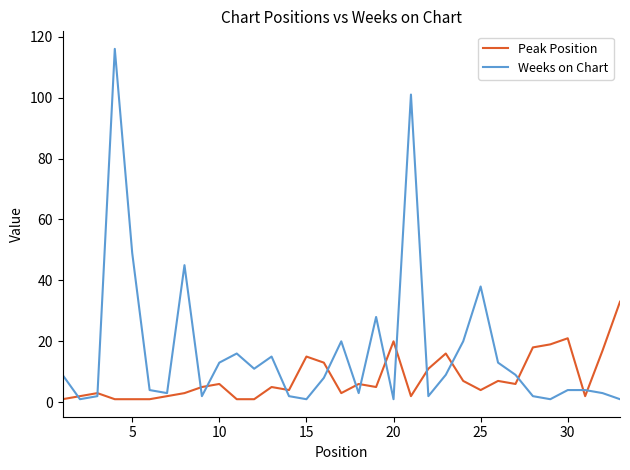

Is this an area chart (filled region under the line)?

No